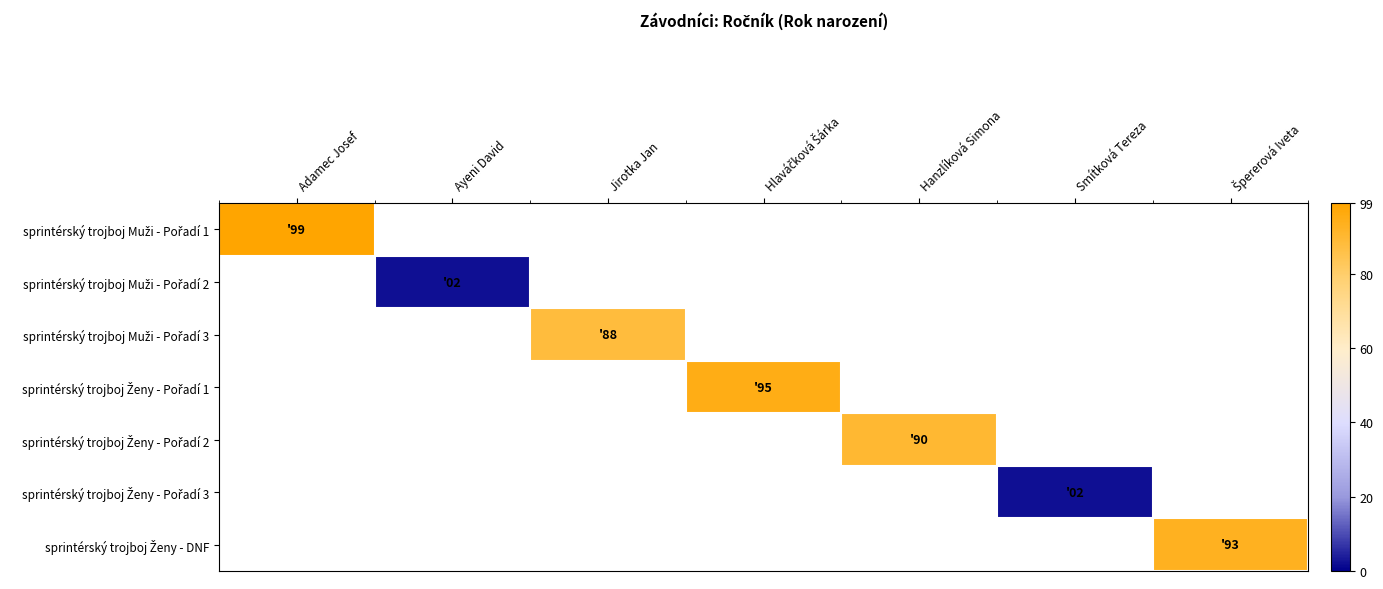

At how many categories does at least one series exceed 78?

5